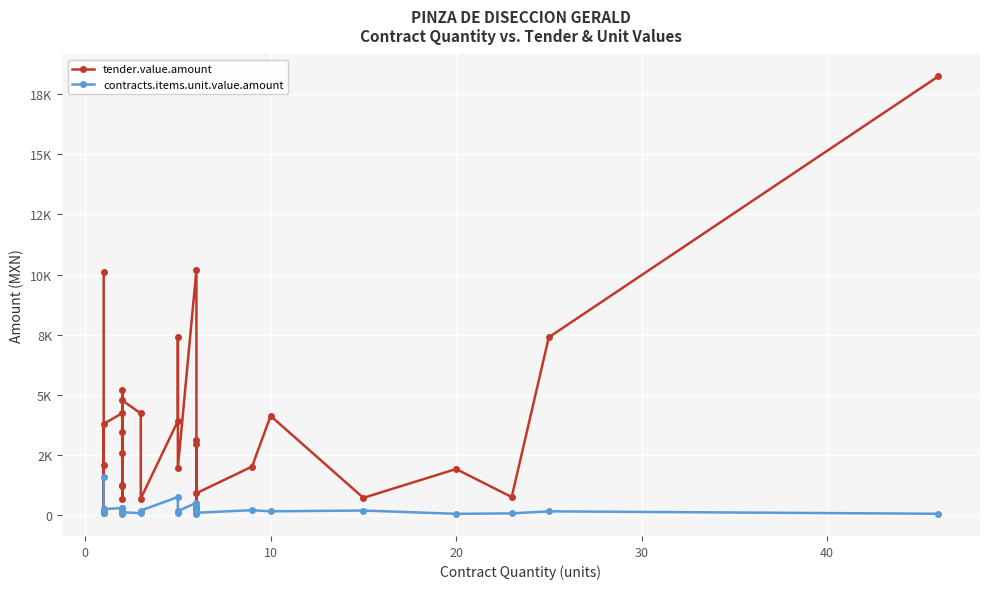

What is the maximum value shown in the chart?

18231.7